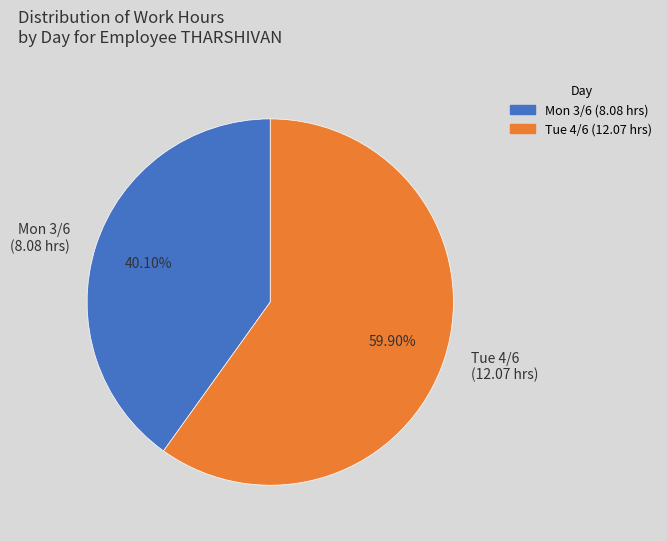

Do Mon 3/6 (8.08 hrs) and Tue 4/6 (12.07 hrs) together represent more than half of the pie?

Yes